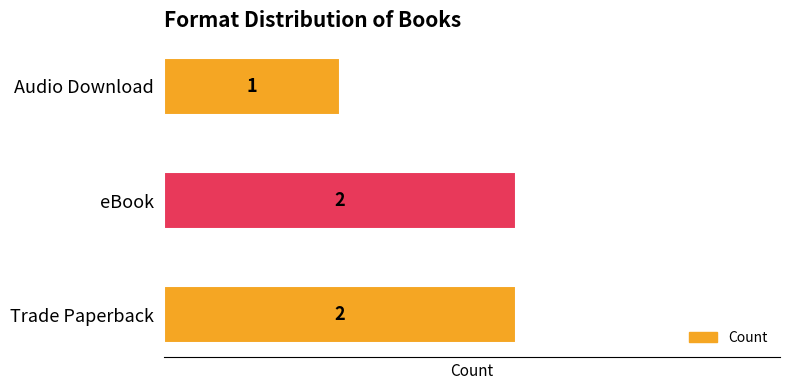

What is the ratio of the value at Trade Paperback to the value at eBook?

1.0